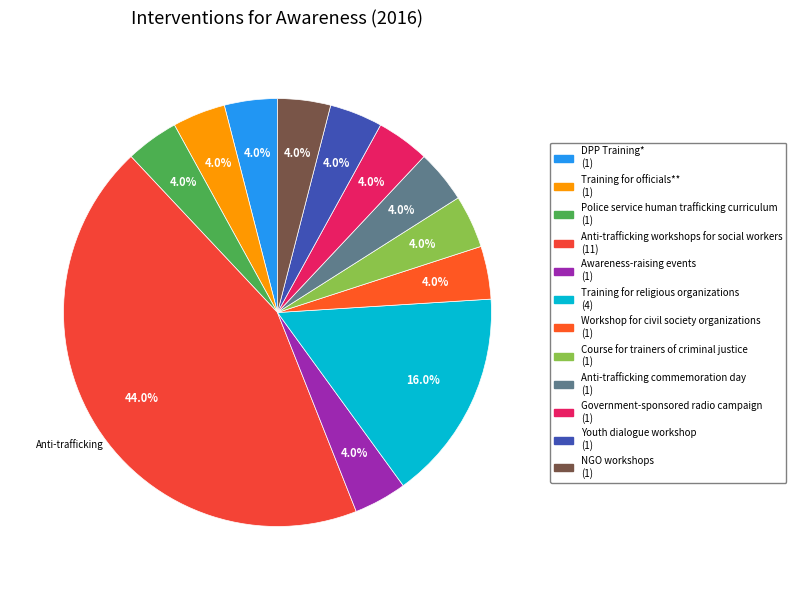

To the nearest percent, what percentage of the pie is Government-sponsored radio campaign?

4%